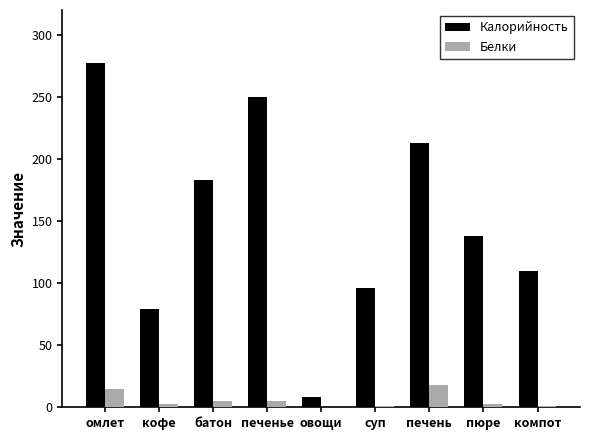

True or false: Калорийность has a value of 186 at компот.

False